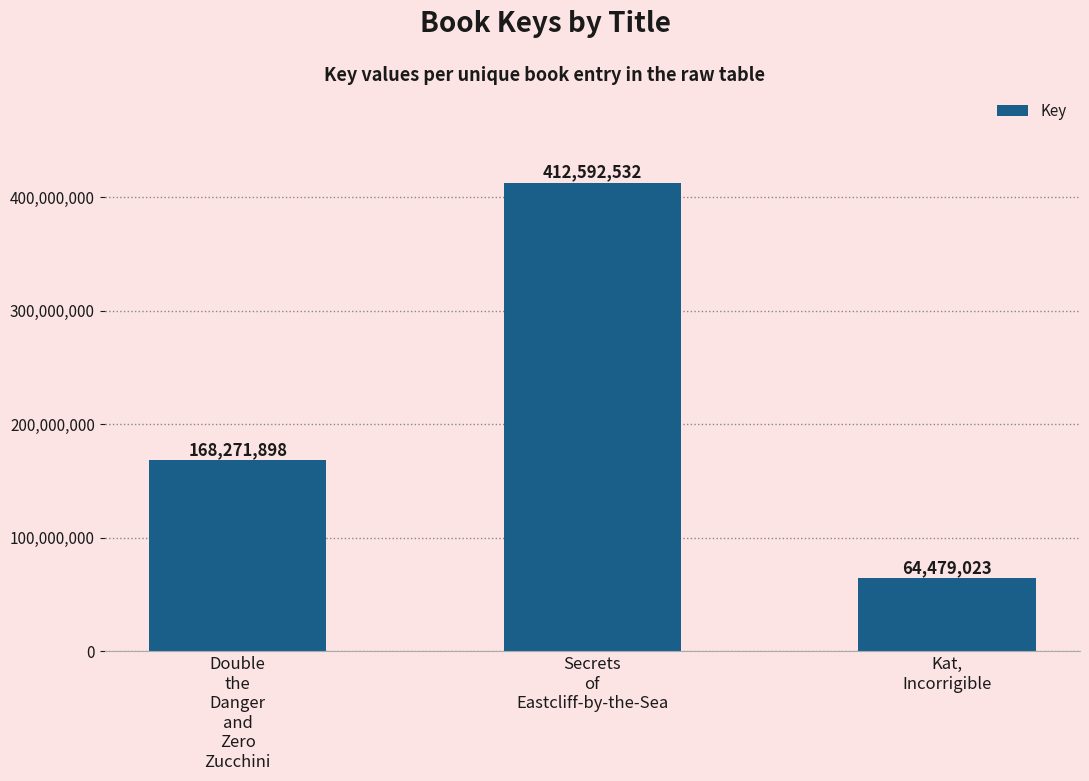

Is it true that the value at Secrets
of
Eastcliff-by-the-Sea is 412592532?

True